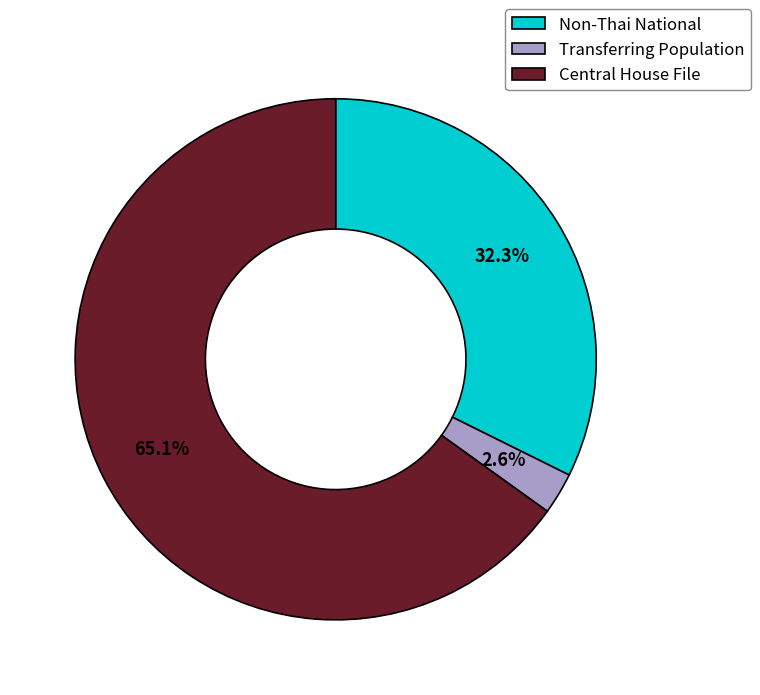

Which slice is the smallest?

Transferring Population